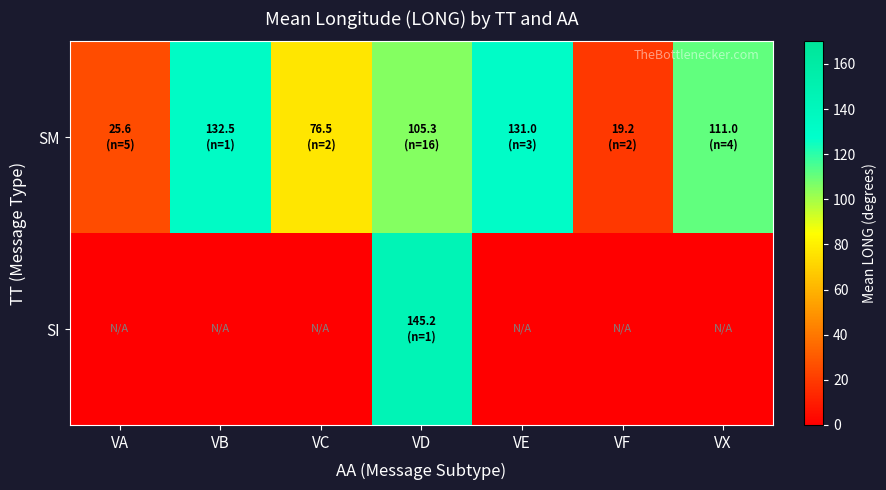

Rank the series by their average value, from highest to lowest.

SM, SI